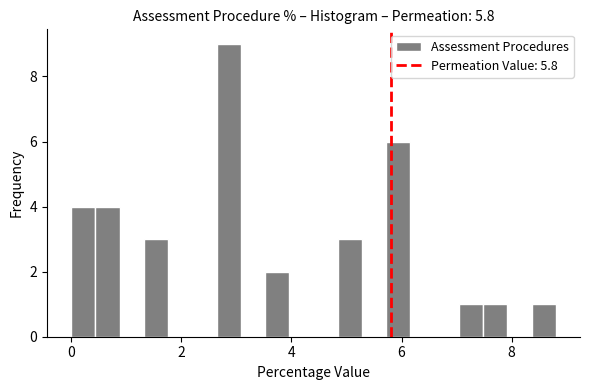

Read against the x-axis, roughly where is the centre of the tallest bar?

2.8